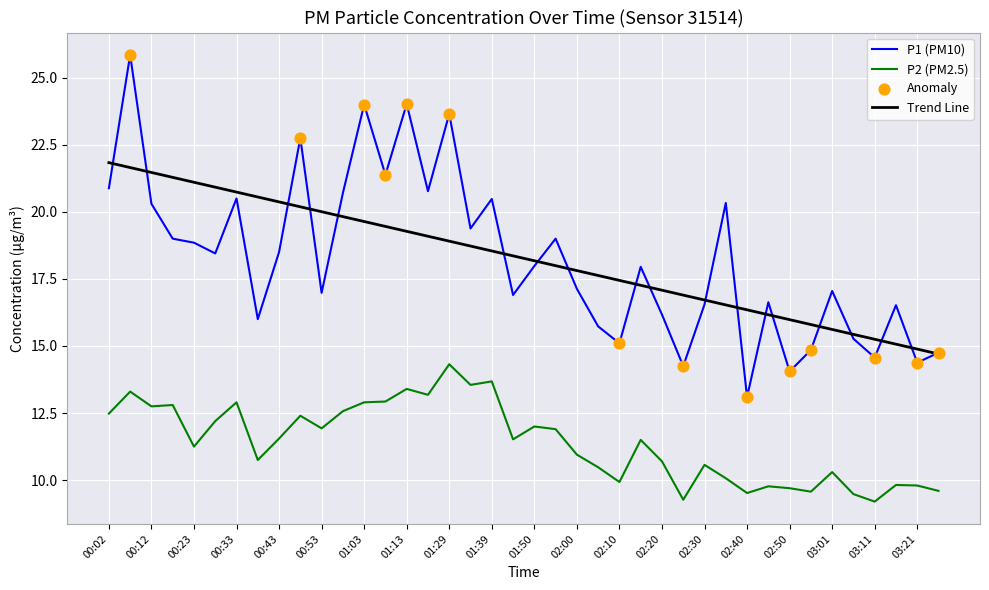

Which series has the largest range (max minus min)?

P1 (PM10)